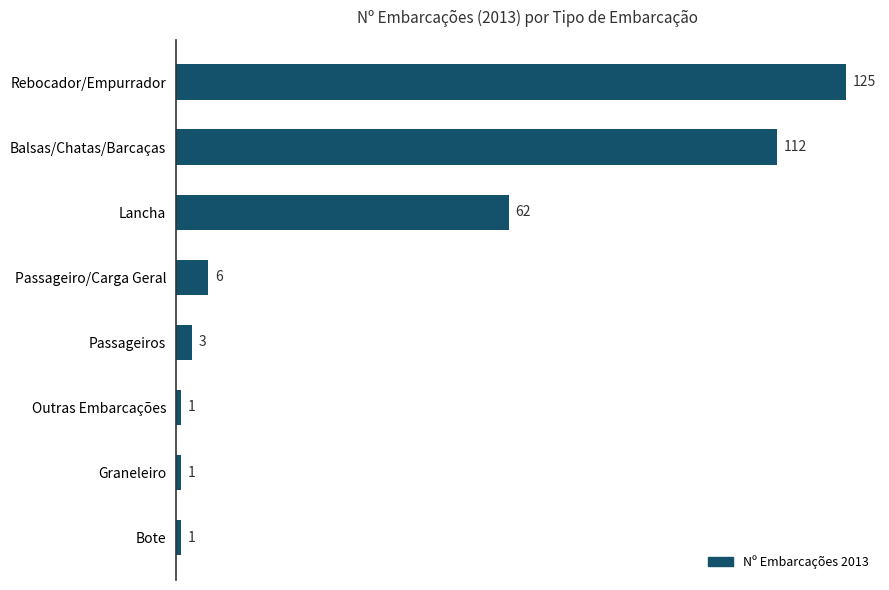

What is the minimum value shown in the chart?

1